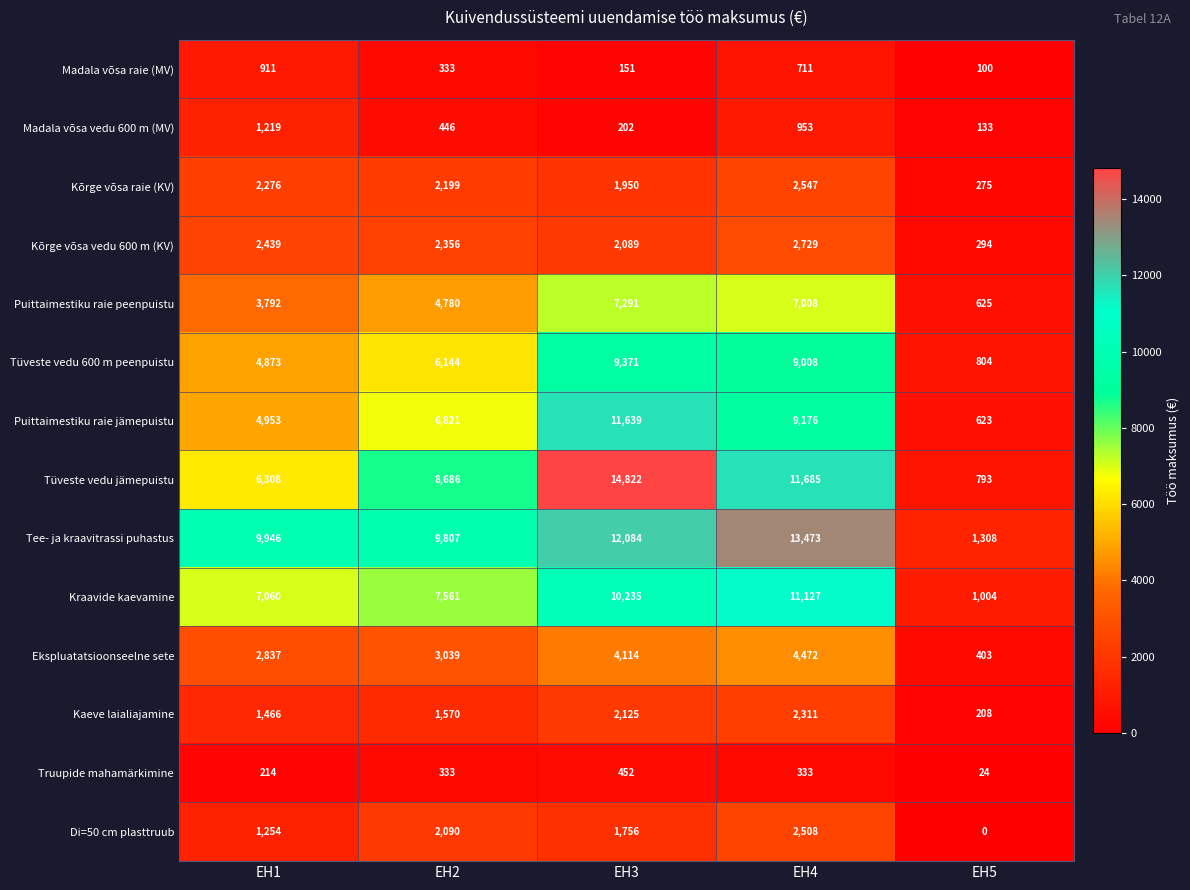

The Madala võsa raie (MV) series shows 151 at EH3. True or false?

True